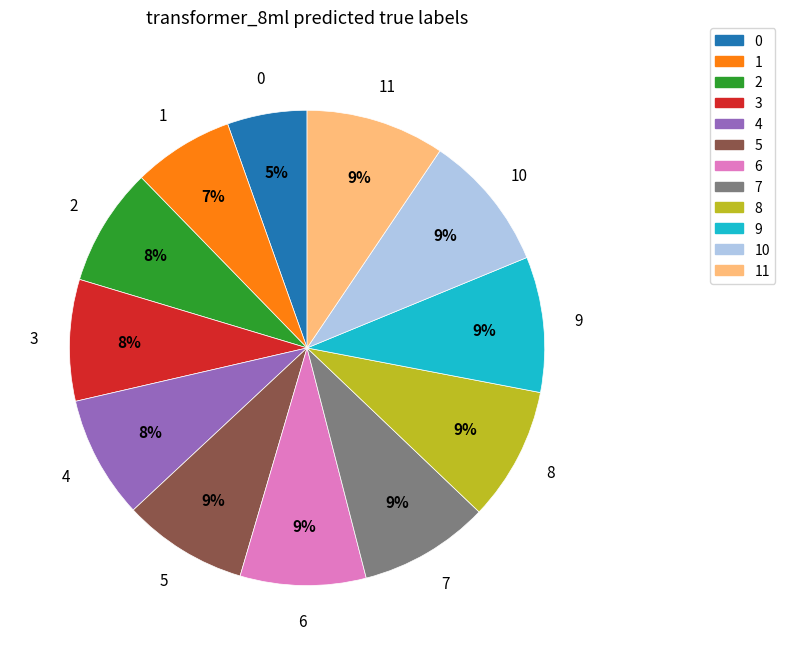

Does any single category account for the majority?

No